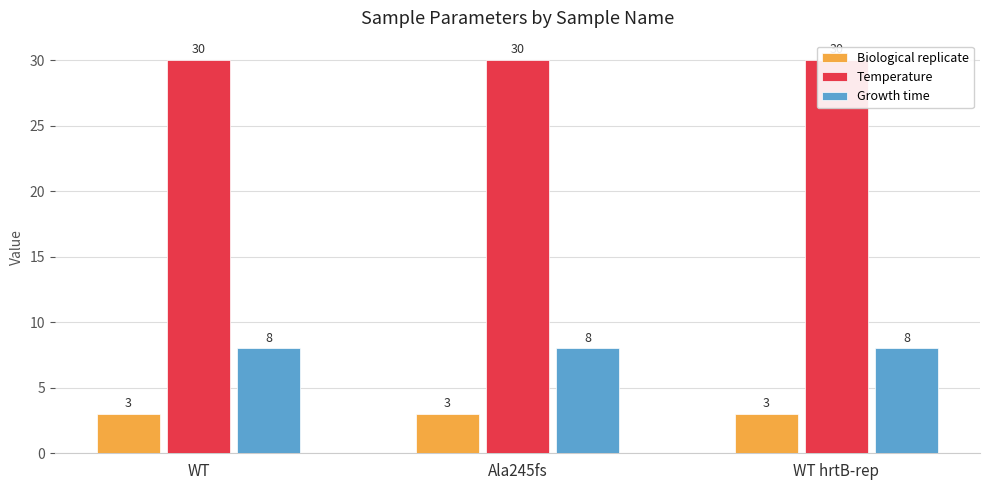

What are all the series names shown in the legend?

Biological replicate, Temperature, Growth time